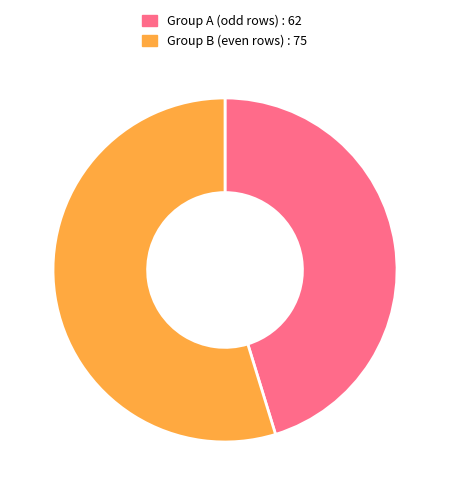

Between Group B (even rows) : 75 and Group A (odd rows) : 62, which is larger?

Group B (even rows) : 75